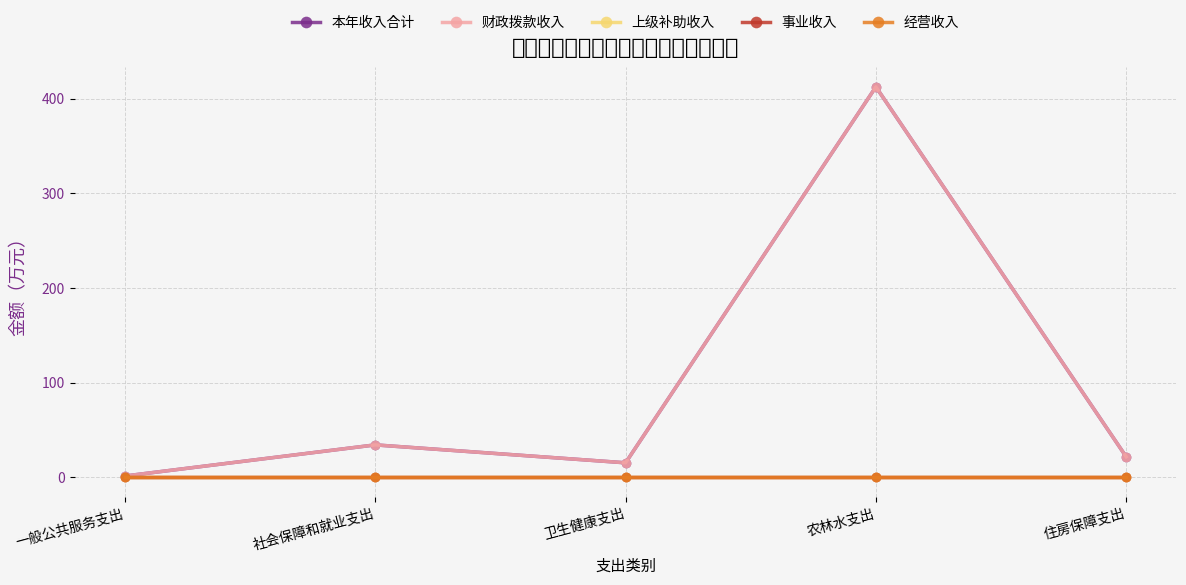

Does the chart have visible grid lines?

Yes